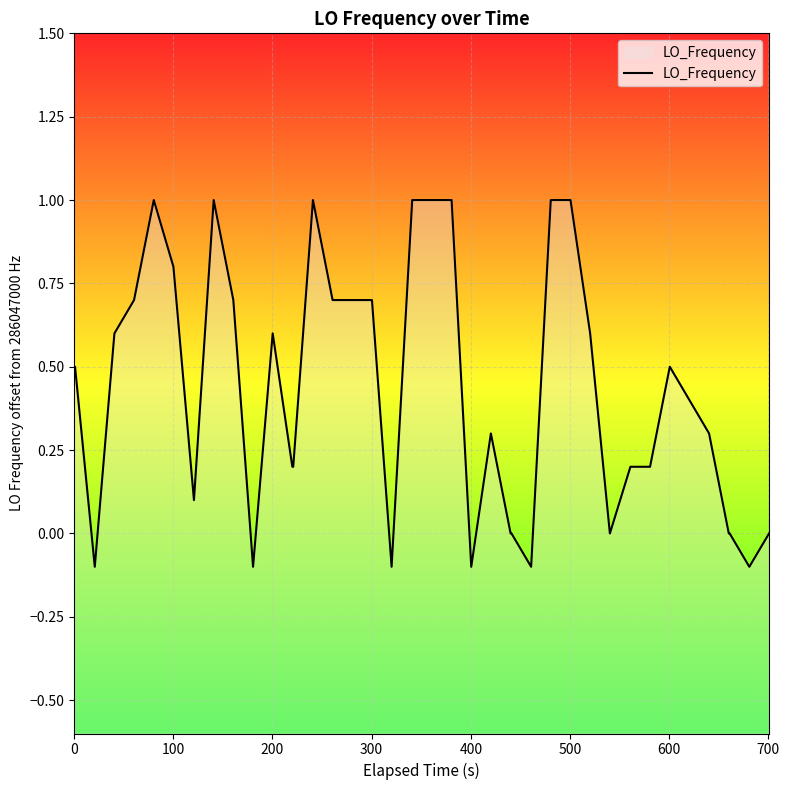

The chart shows a value of 1.2 at 17. True or false?

False